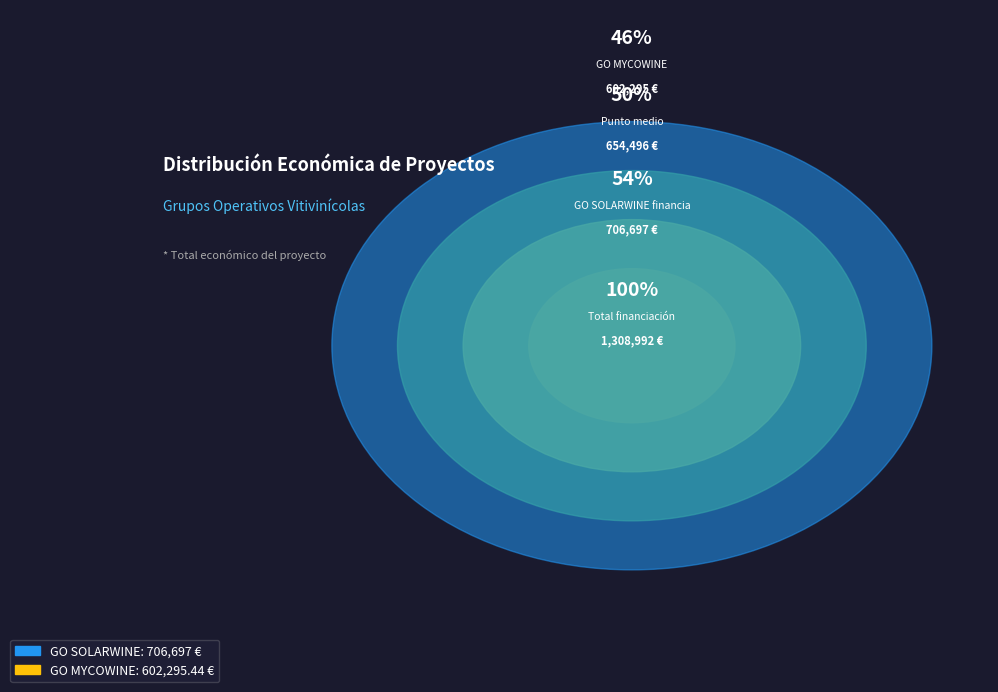

What percentage do GO SOLARWINE and GO MYCOWINE together represent?

100.0%